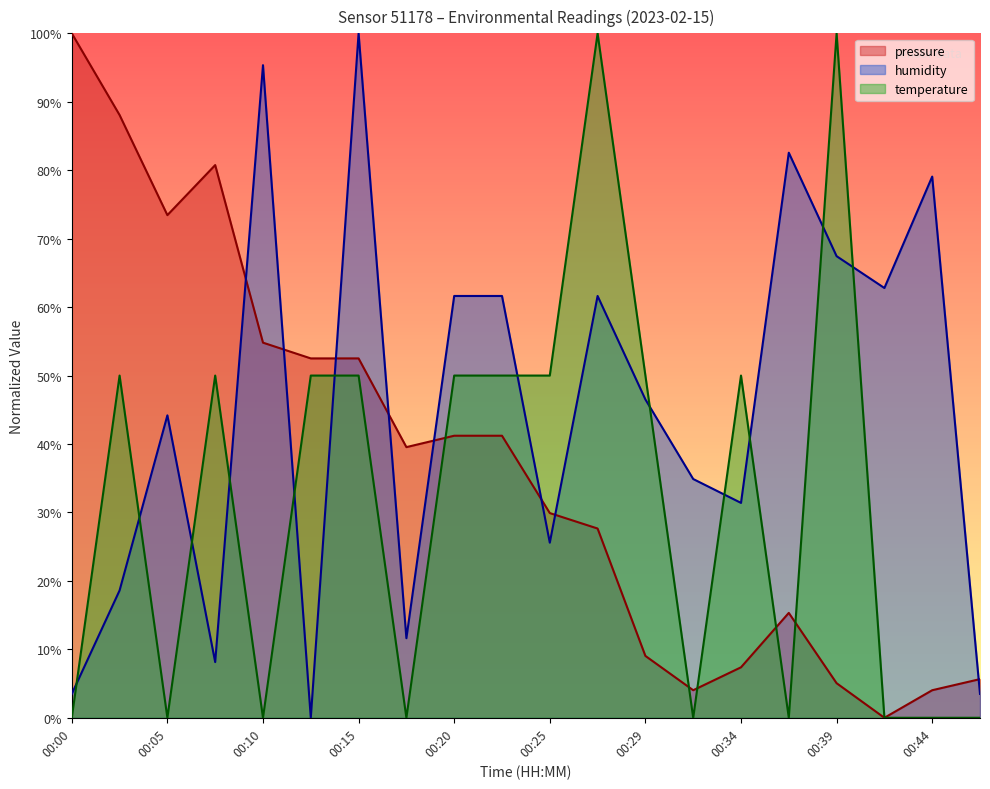

Between which two adjacent categories do humidity and temperature first intersect?

00:00 and 00:02